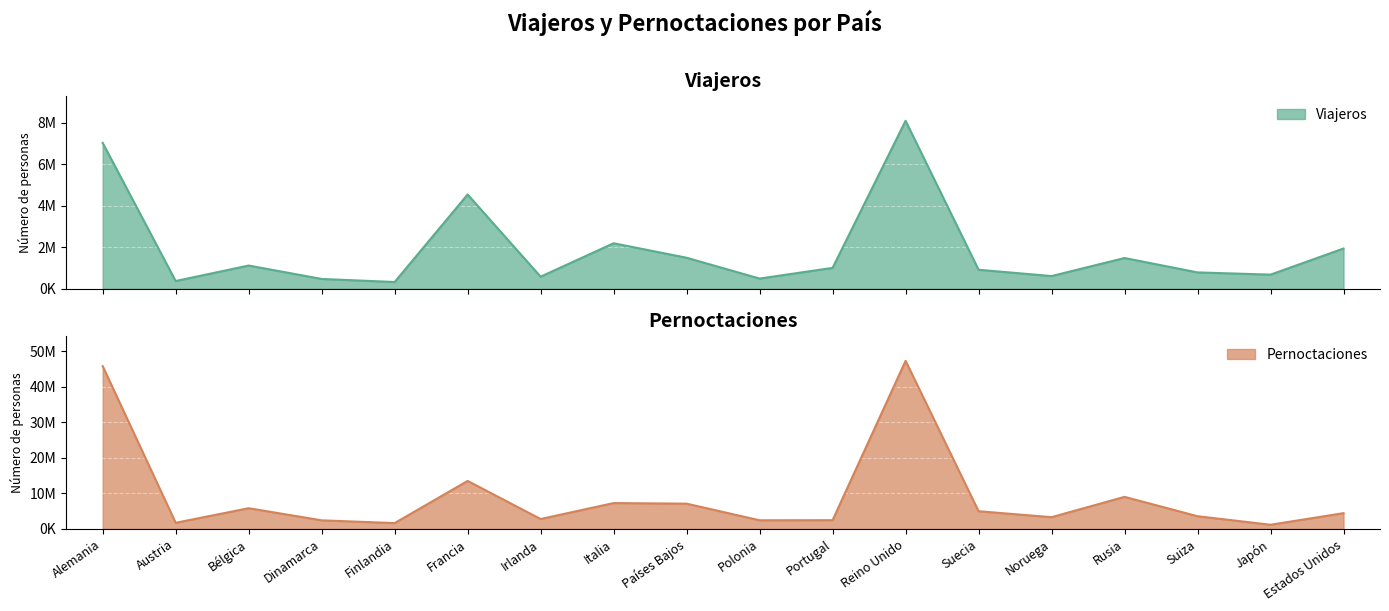

What is the label of the 1st point from the right?

Estados Unidos